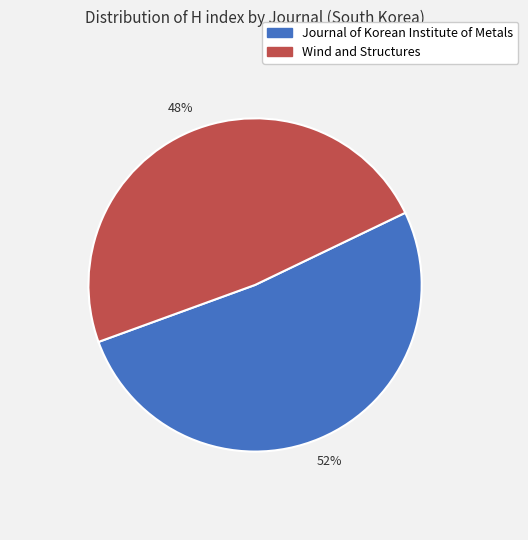

What is the ratio of the value at Wind and Structures to the value at Journal of Korean Institute of Metals?

0.9